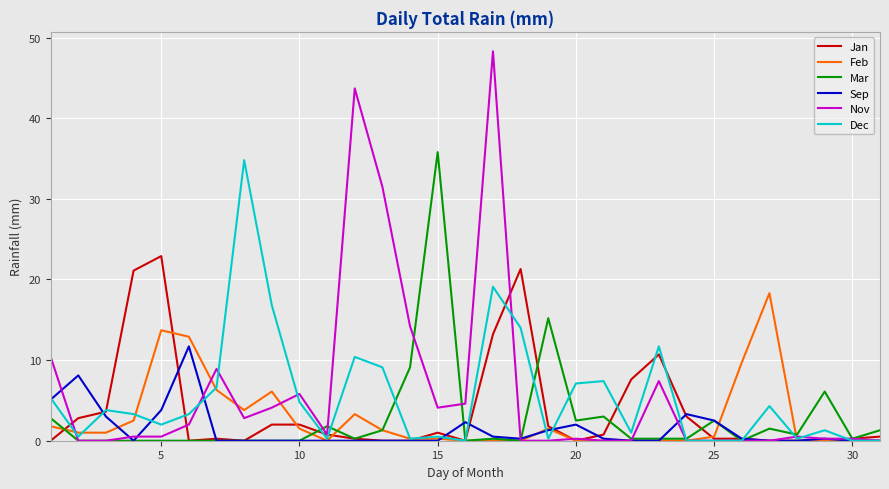

What is the greatest value displayed?

48.3